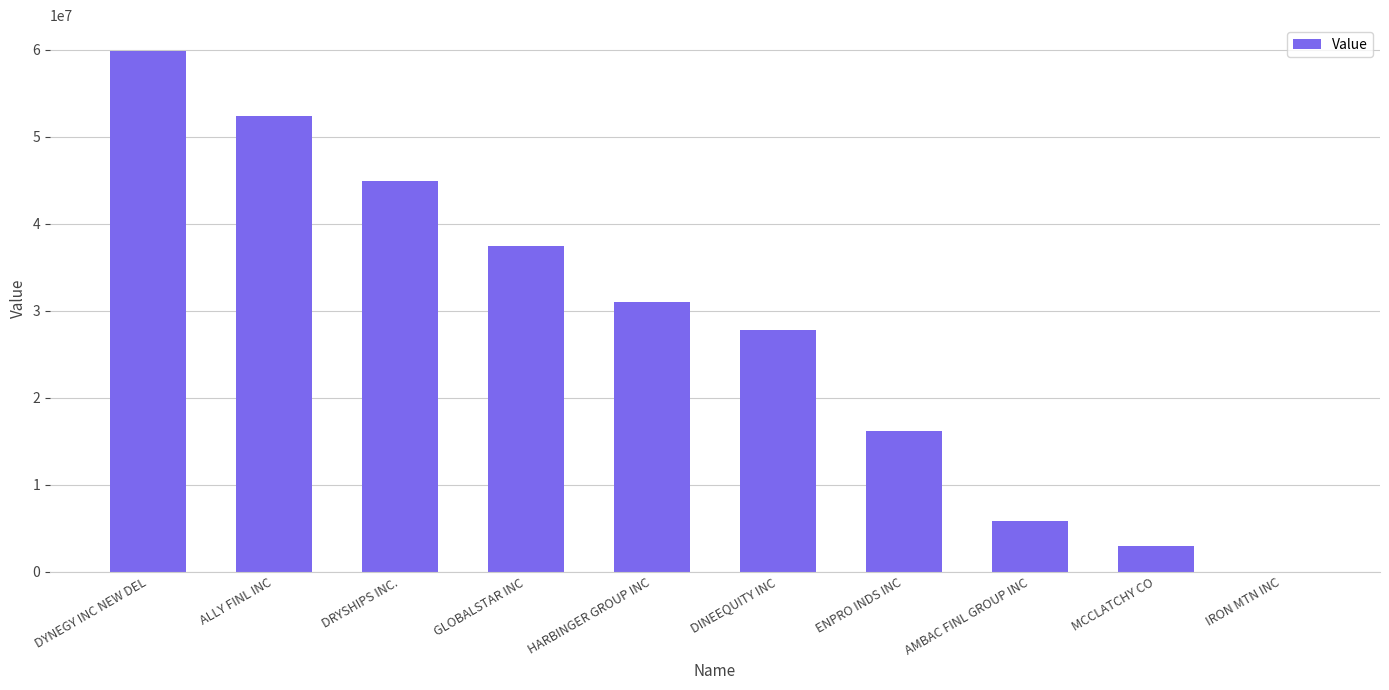

Where is the data nearest to the value 29927000?

HARBINGER GROUP INC